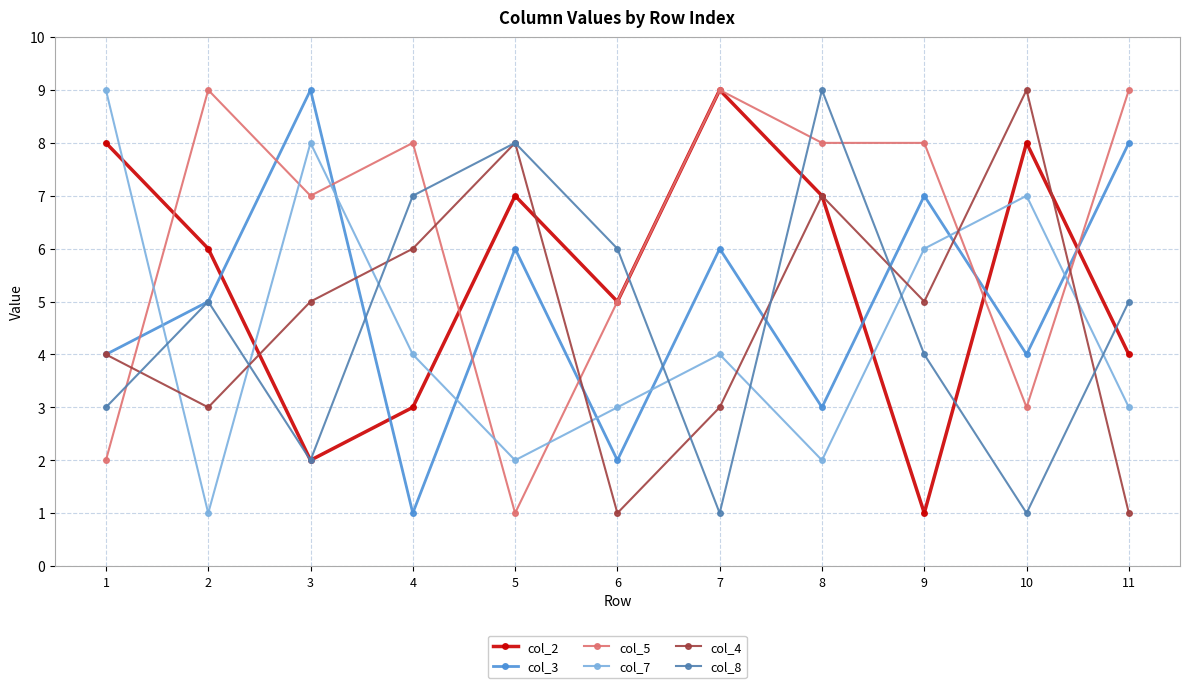

Which series ends up on top after the final intersection of col_3 and col_8?

col_3